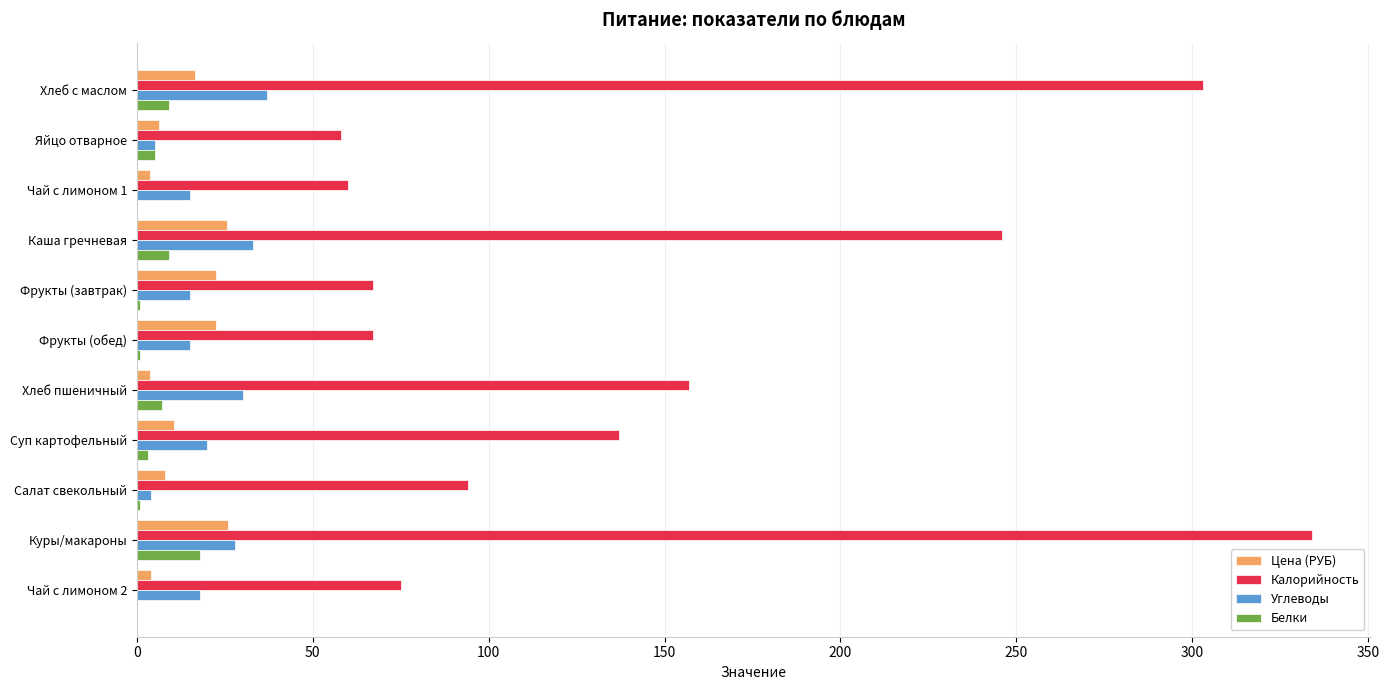

What is the greatest value displayed?

334.0